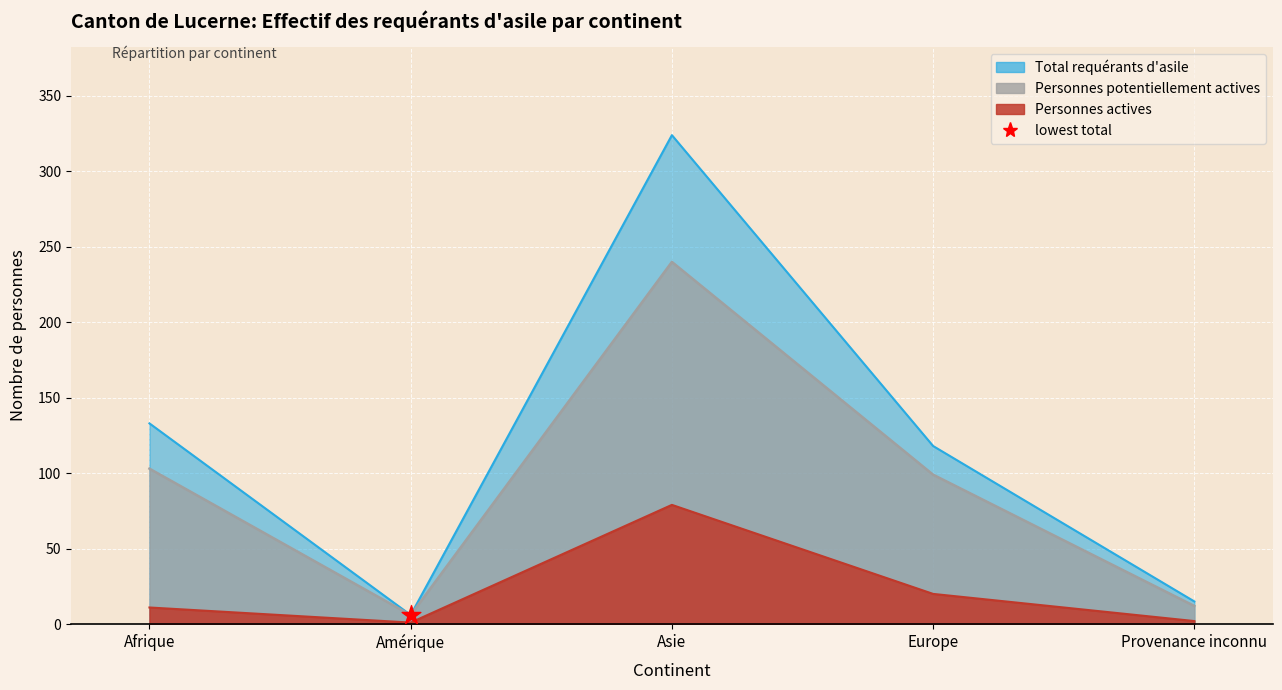

Is the value of Personnes potentiellement actives at Asie greater than the value of Total requérants d'asile at Afrique?

Yes